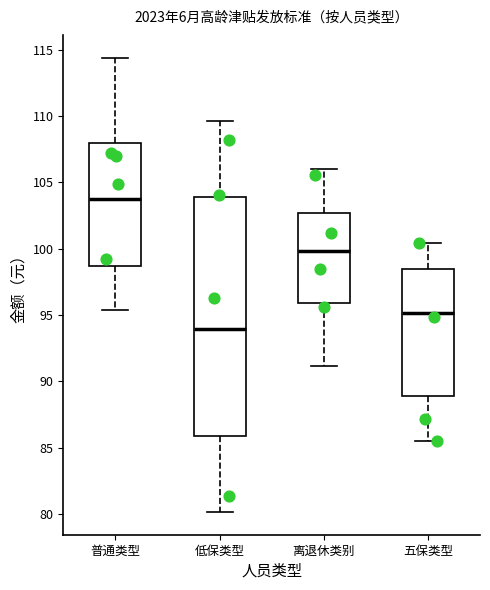

Which box is the tallest, from its lower edge to its upper edge?

低保类型